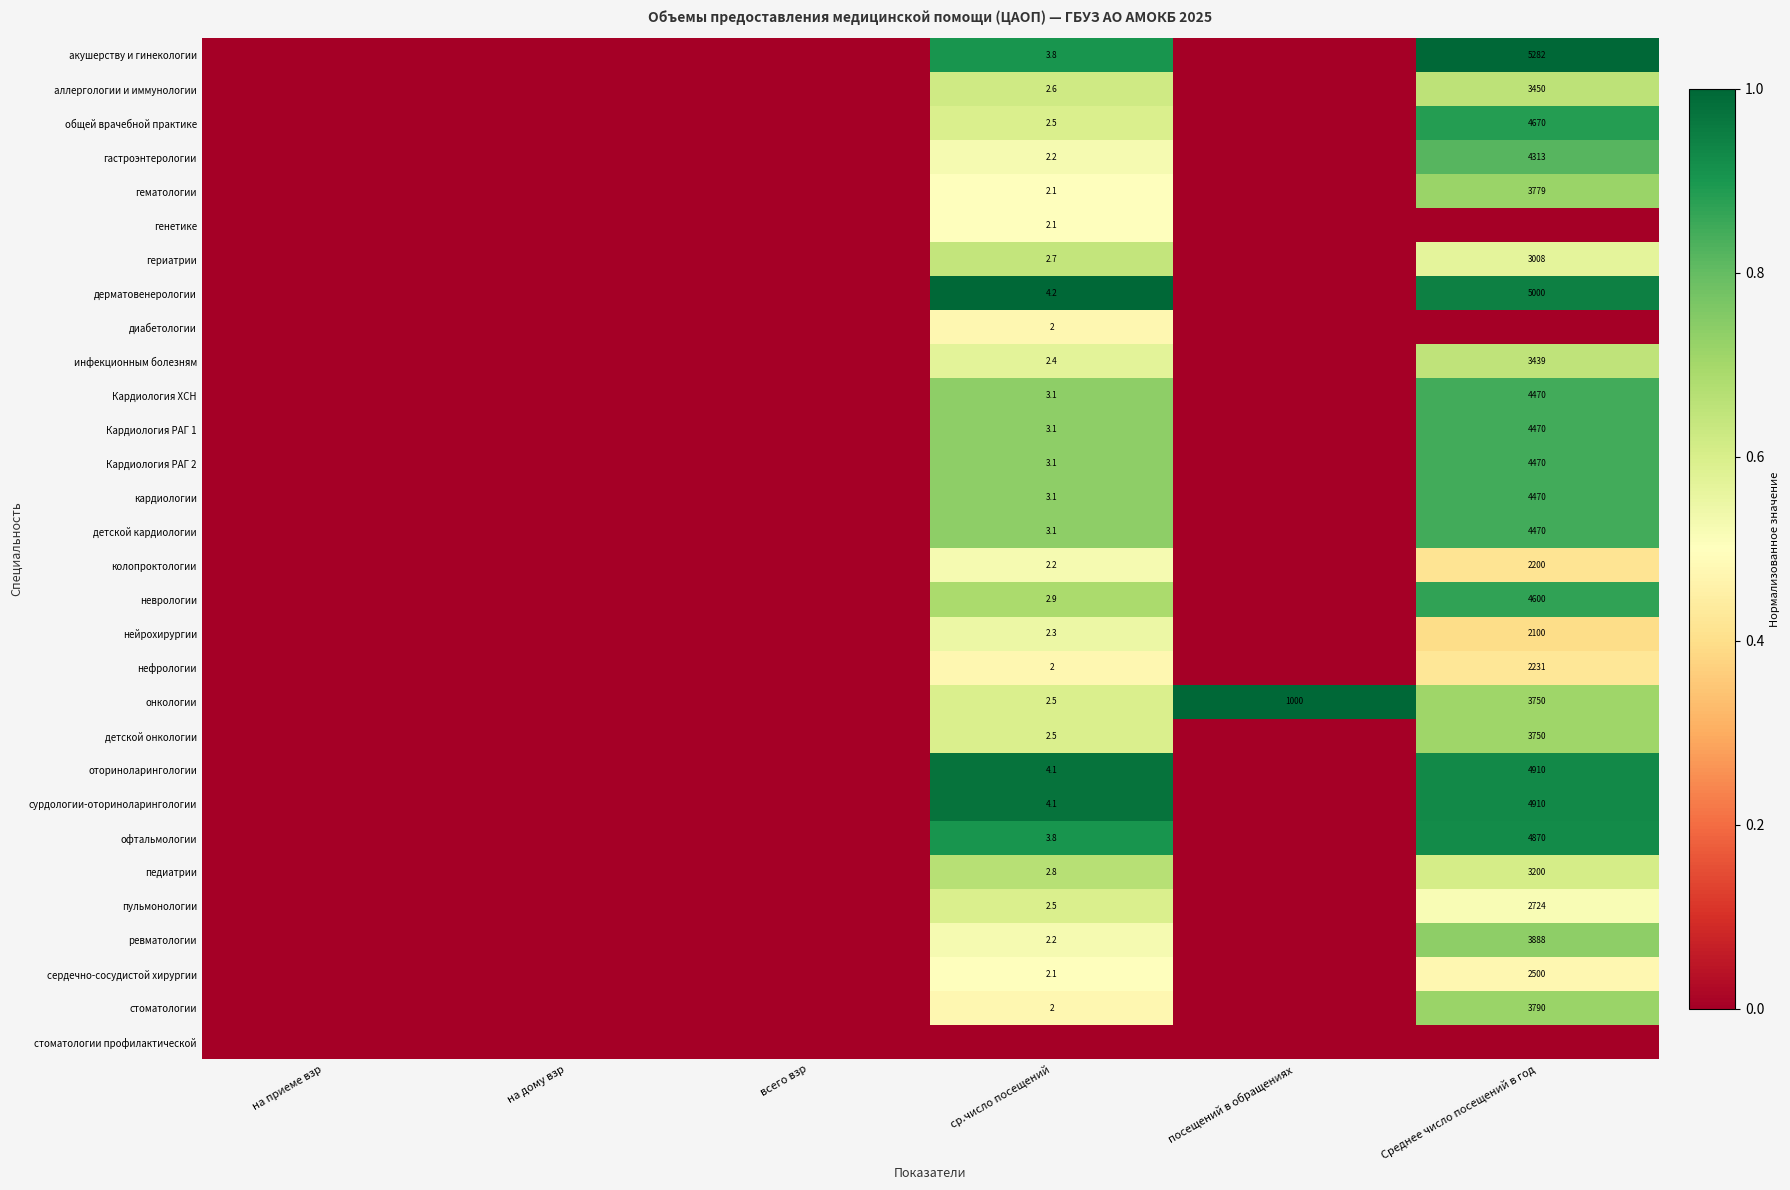

True or false: сурдологии-оториноларингологии has a value of 4.1 at ср.число посещений.

True